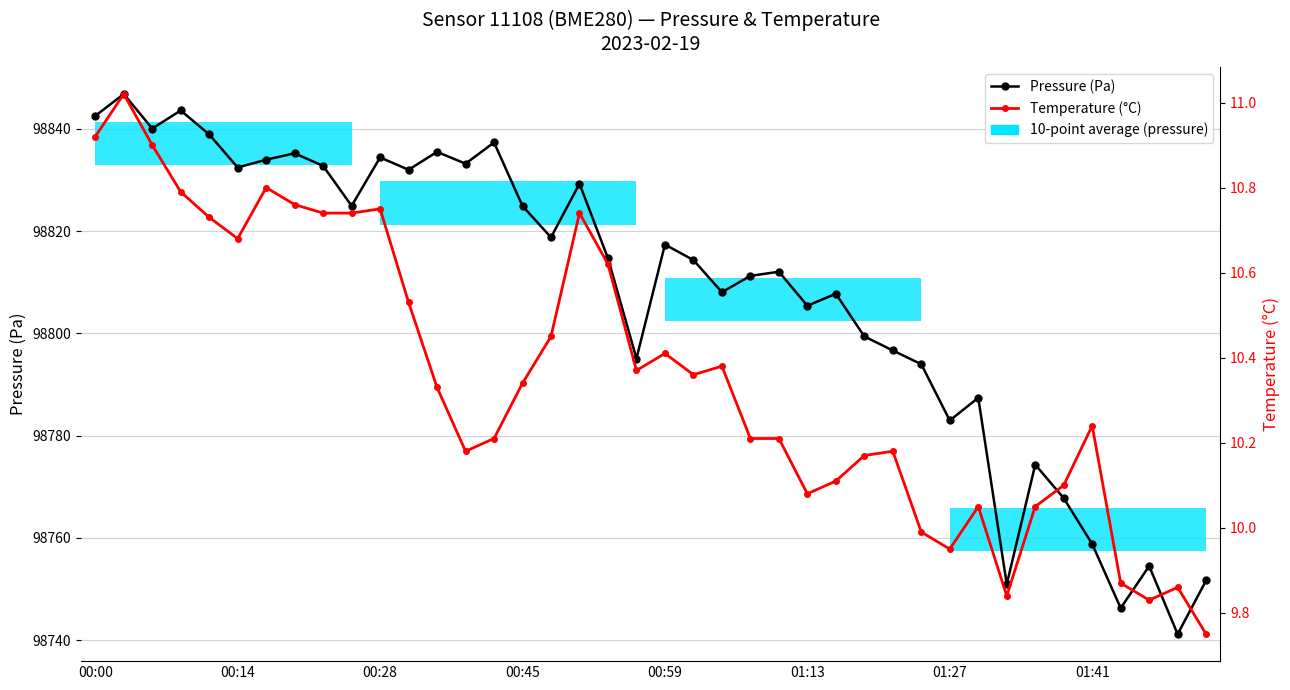

What is the value of the Temperature (°C) point at the 39th from the left?

9.9